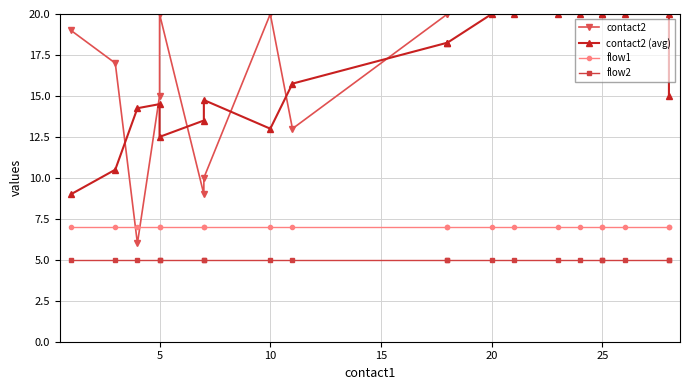

True or false: contact2 (avg) and flow2 cross at least once.

False